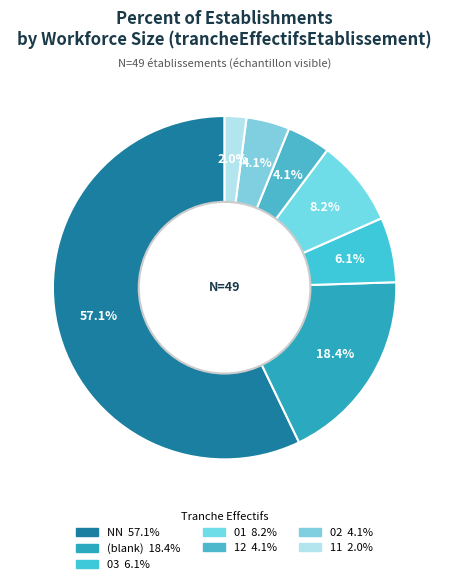

How many segments does this pie chart have?

7